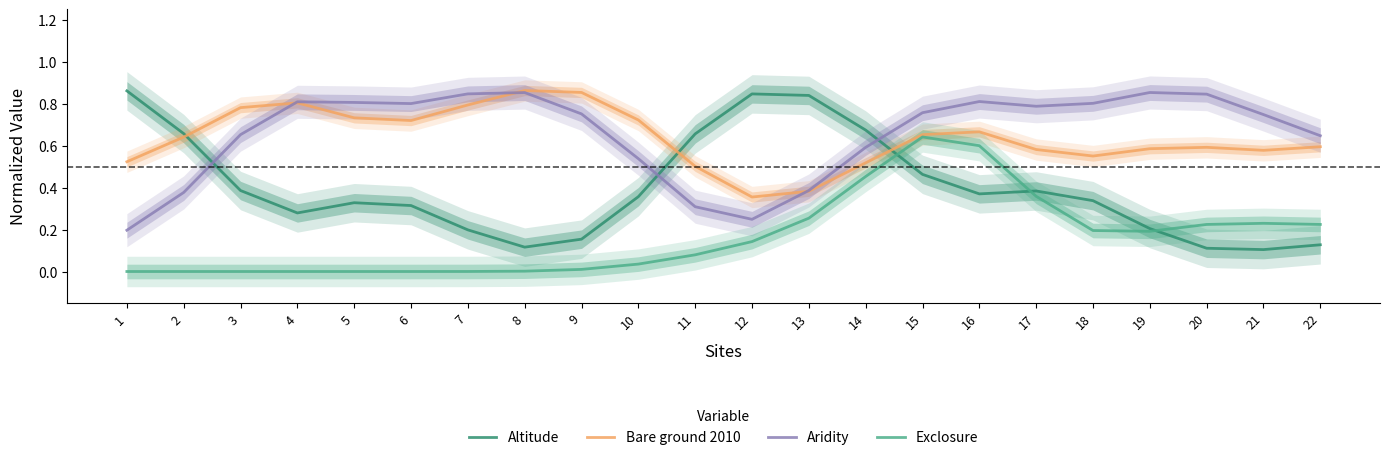

Reading right to left, transcribe all the data shown in this chart.

Altitude: 22=0.1	21=0.1	20=0.1	19=0.2	18=0.3	17=0.4	16=0.4	15=0.5	14=0.7	13=0.8	12=0.8	11=0.7	10=0.4	9=0.2	8=0.1	7=0.2	6=0.3	5=0.3	4=0.3	3=0.4	2=0.7	1=0.9
Bare ground 2010: 22=0.6	21=0.6	20=0.6	19=0.6	18=0.6	17=0.6	16=0.7	15=0.7	14=0.5	13=0.4	12=0.4	11=0.5	10=0.7	9=0.9	8=0.9	7=0.8	6=0.7	5=0.7	4=0.8	3=0.8	2=0.6	1=0.5
Aridity: 22=0.6	21=0.7	20=0.8	19=0.9	18=0.8	17=0.8	16=0.8	15=0.8	14=0.6	13=0.4	12=0.2	11=0.3	10=0.5	9=0.8	8=0.9	7=0.8	6=0.8	5=0.8	4=0.8	3=0.7	2=0.4	1=0.2
Exclosure: 22=0.2	21=0.2	20=0.2	19=0.2	18=0.2	17=0.4	16=0.6	15=0.6	14=0.5	13=0.3	12=0.1	11=0.1	10=0.0	9=0.0	8=0.0	7=0.0	6=0.0	5=0.0	4=0.0	3=0.0	2=0.0	1=0.0